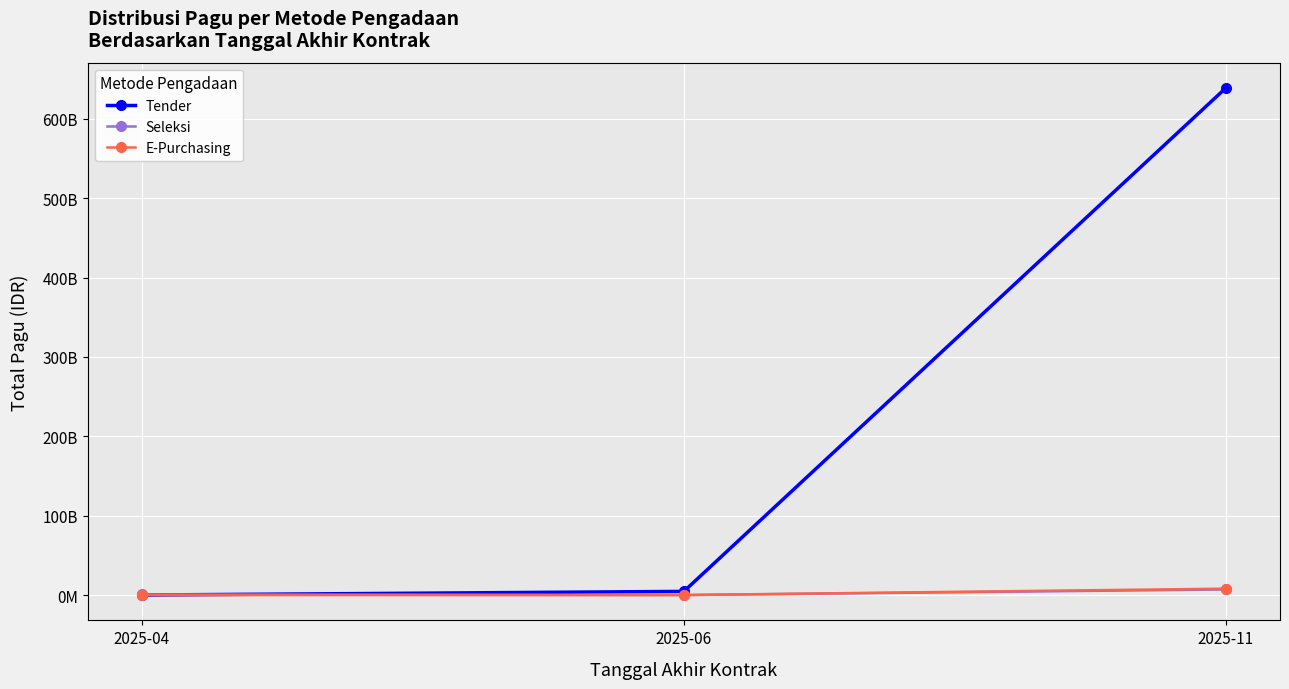

What are all the series names shown in the legend?

Tender, Seleksi, E-Purchasing